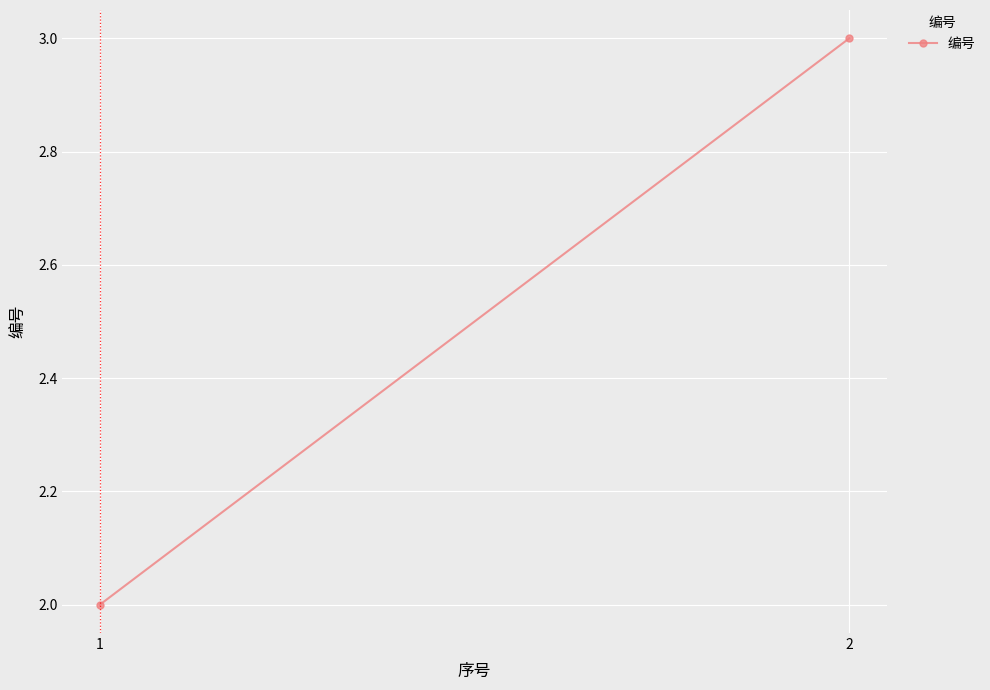

How many lines are shown in the chart?

1